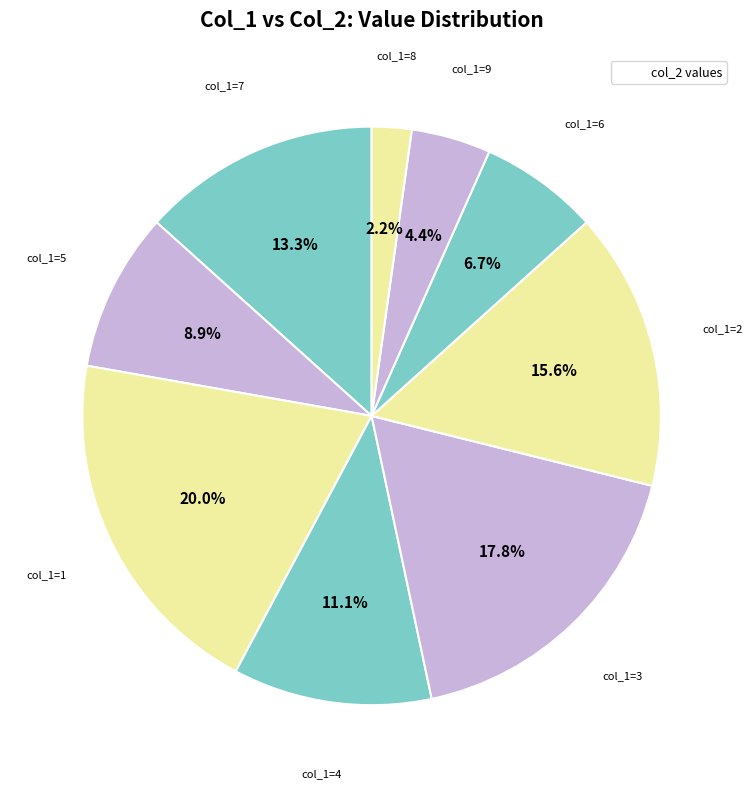

To the nearest percent, what is the average slice percentage?

11%